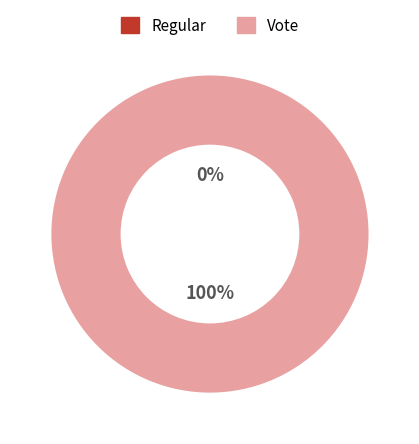

Which has a higher value, Vote or Regular?

Vote